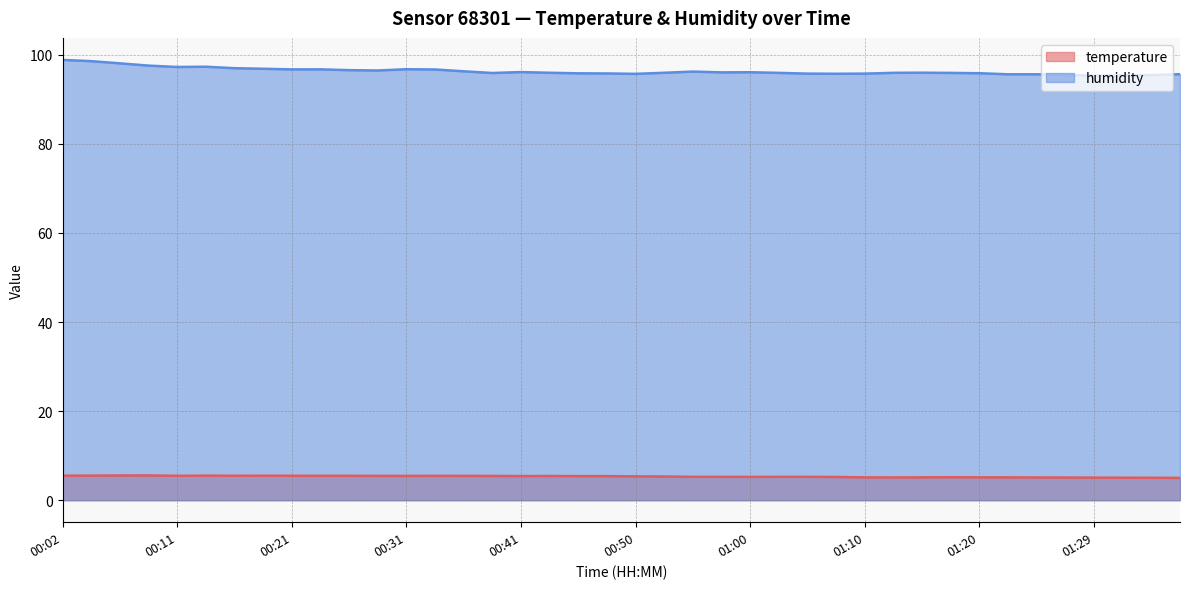

Rank the categories by temperature value from lowest to highest.

01:37, 01:34, 01:32, 01:29, 01:27, 01:24, 01:12, 01:10, 01:15, 01:20, 01:22, 01:17, 01:07, 01:00, 00:55, 00:58, 01:02, 01:05, 00:53, 00:50, 00:48, 00:45, 00:41, 00:43, 00:38, 00:31, 00:28, 00:36, 00:33, 00:11, 00:24, 00:26, 00:16, 00:21, 00:02, 00:19, 00:14, 00:04, 00:07, 00:09